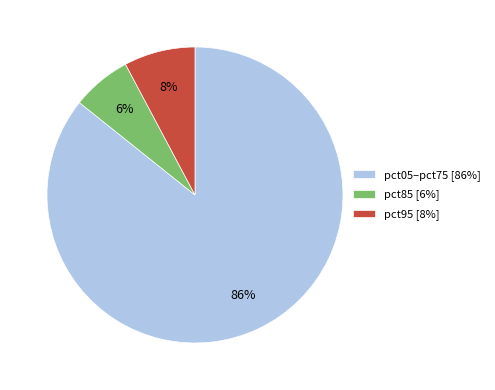

Which slice is the largest?

pct05–pct75 [86%]